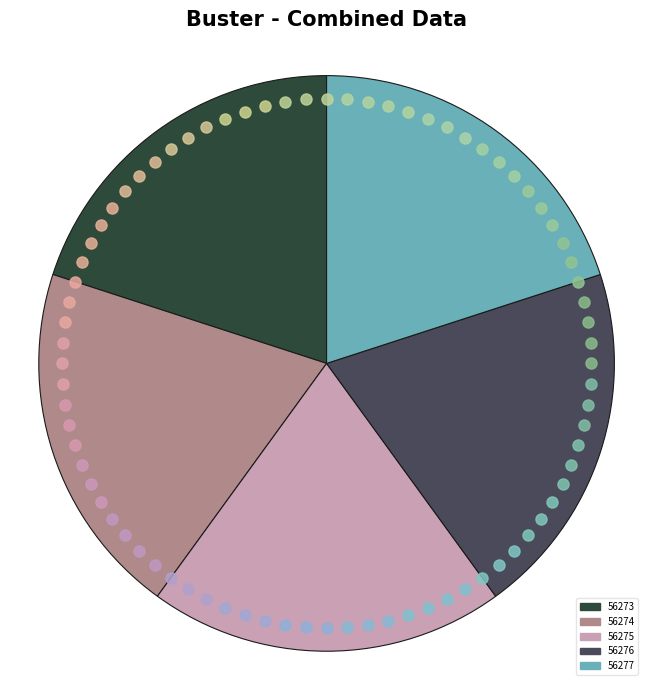

How many segments does this pie chart have?

5